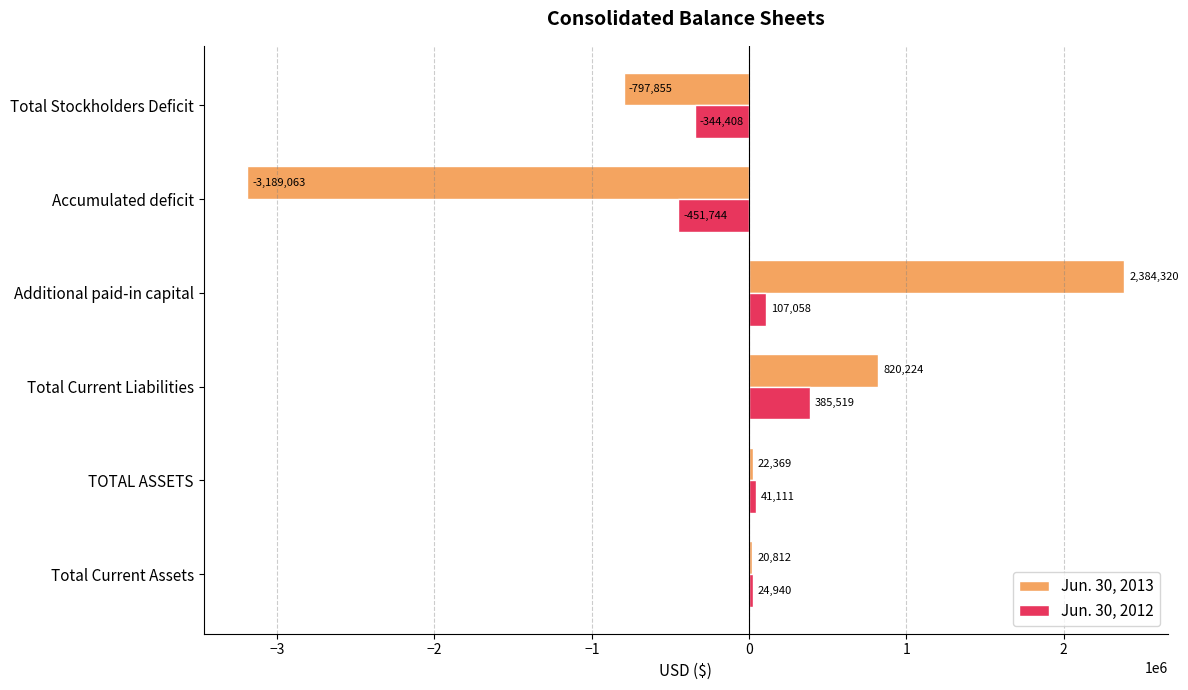

Which series changed the most between Total Current Liabilities and Accumulated deficit?

Jun. 30, 2013